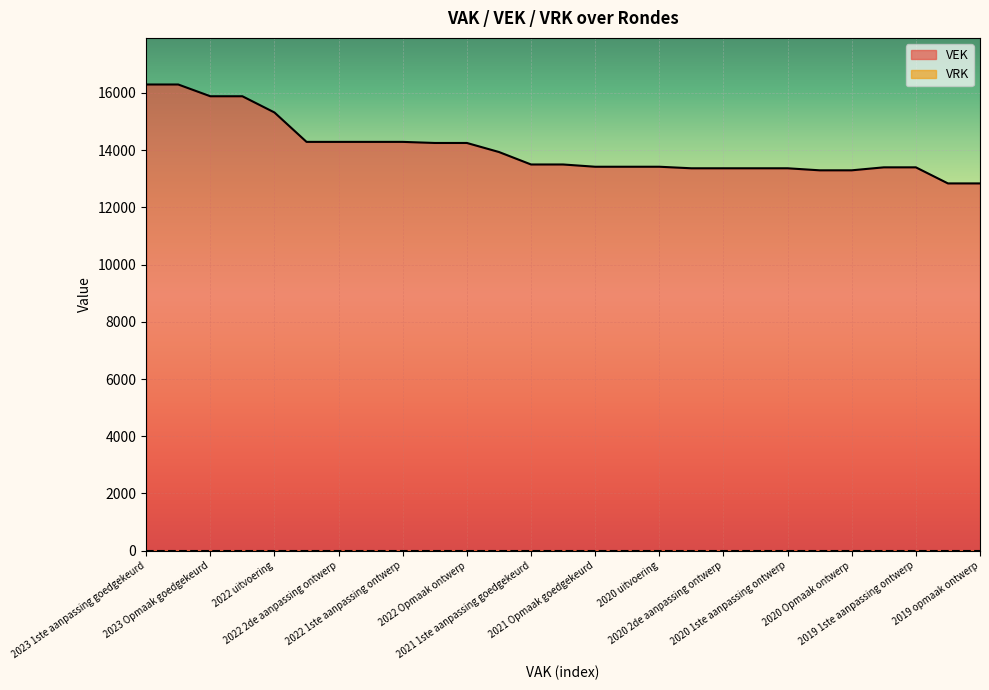

What is the minimum value shown in the chart?

0